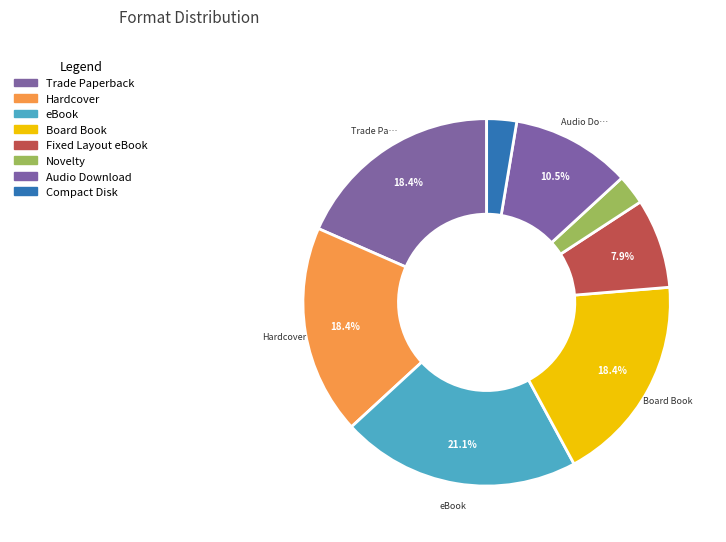

How many slices are in this pie chart?

8